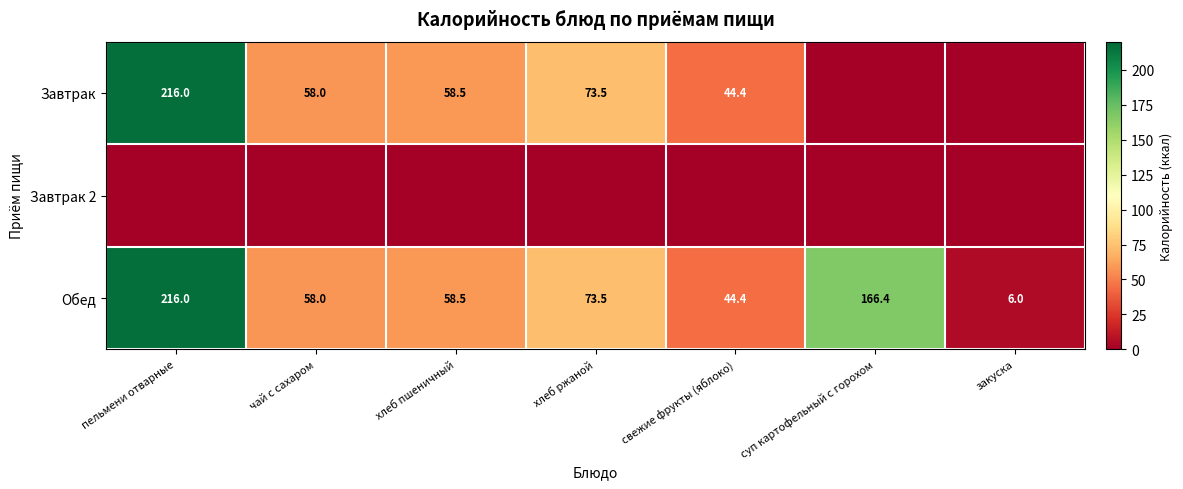

At which label does Обед first exceed 58?

пельмени отварные